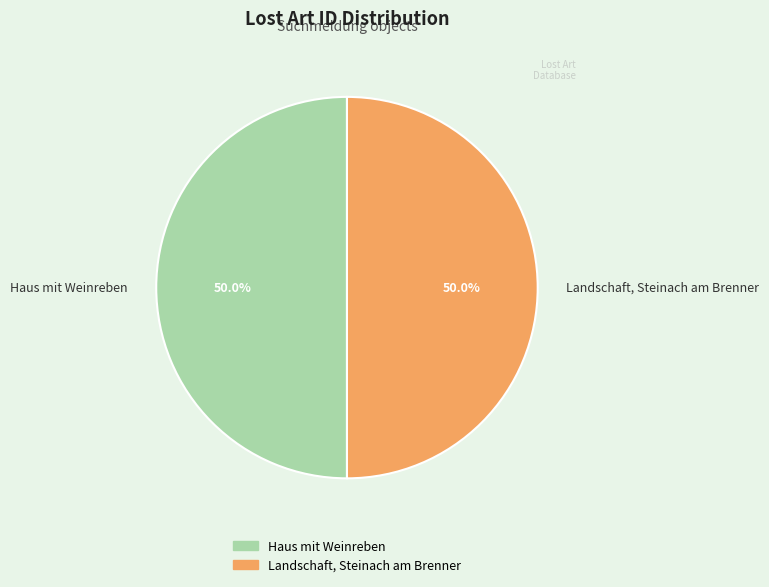

How much of the chart is everything except Haus mit Weinreben?

50.0%